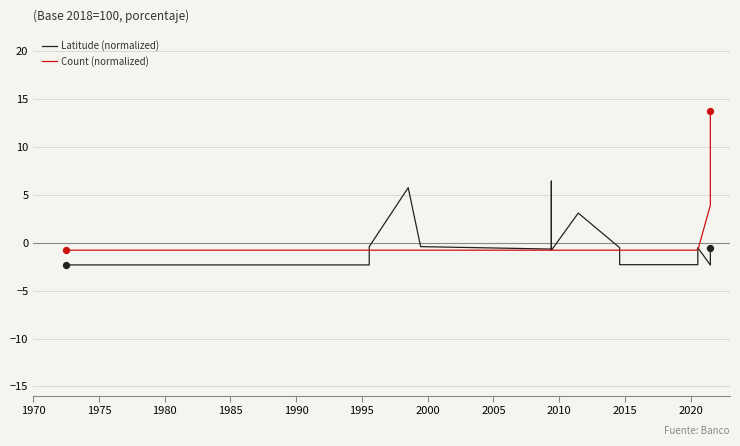

Which series reaches the maximum Y coordinate?

Count (normalized)